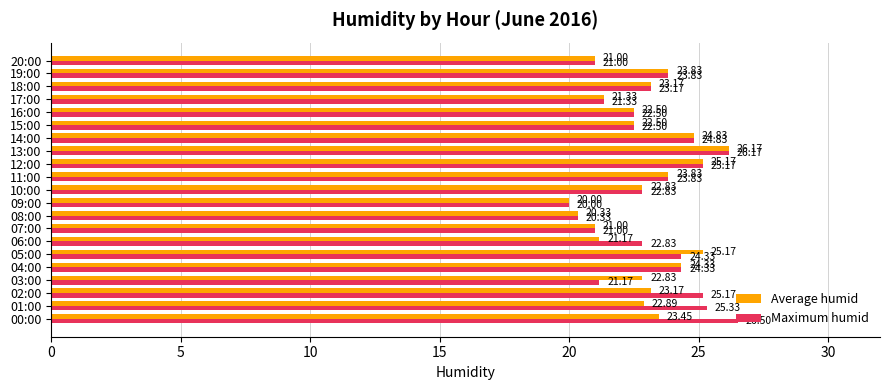

List the series in order of their peak value, highest first.

Maximum humid, Average humid